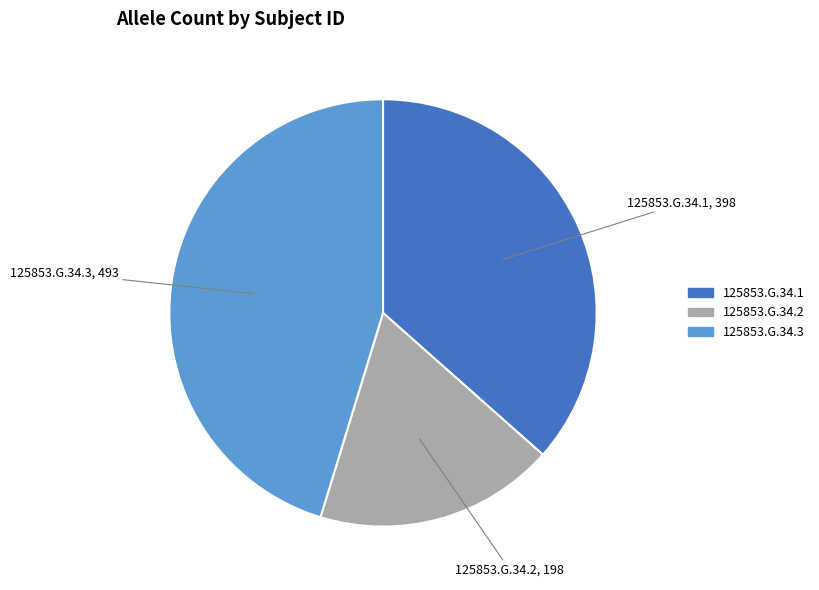

What is the smallest slice in the pie chart?

125853.G.34.2